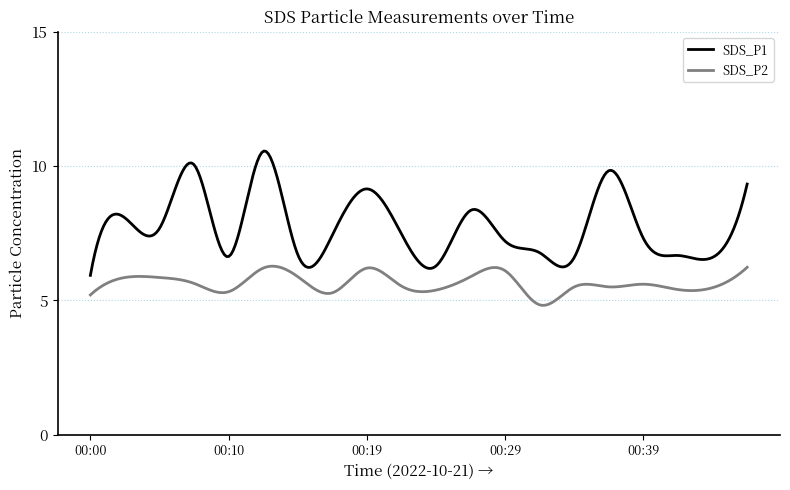

What is the minimum value for SDS_P1?

5.9